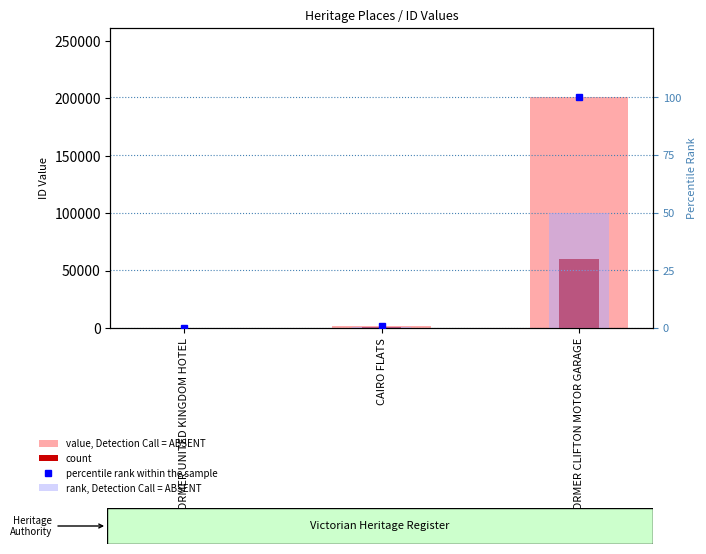

The value of count at CAIRO FLATS is 1119.2. True or false?

False